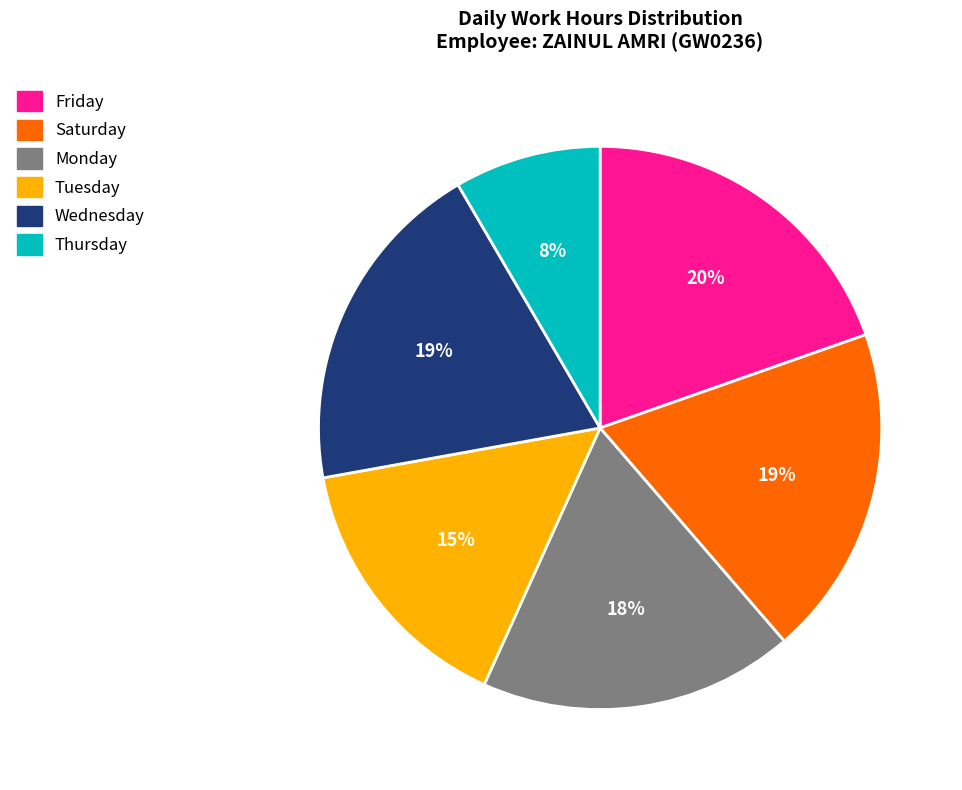

To the nearest percent, what is the average slice percentage?

17%